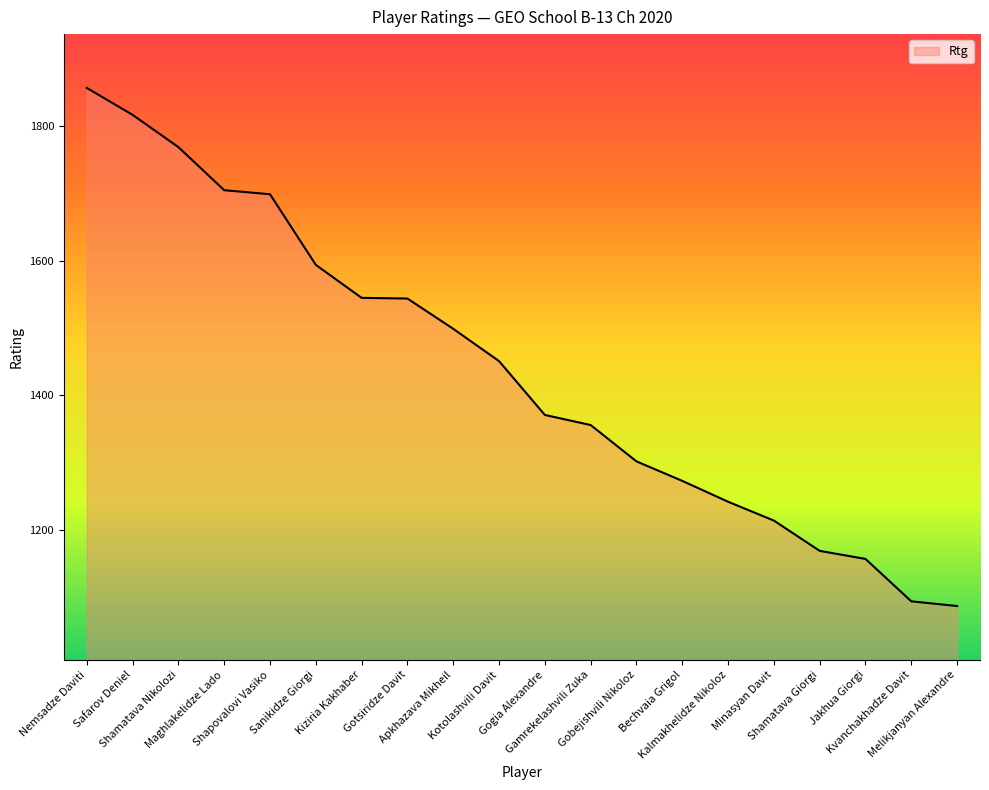

Which label corresponds to the largest value in the chart?

Nemsadze Daviti